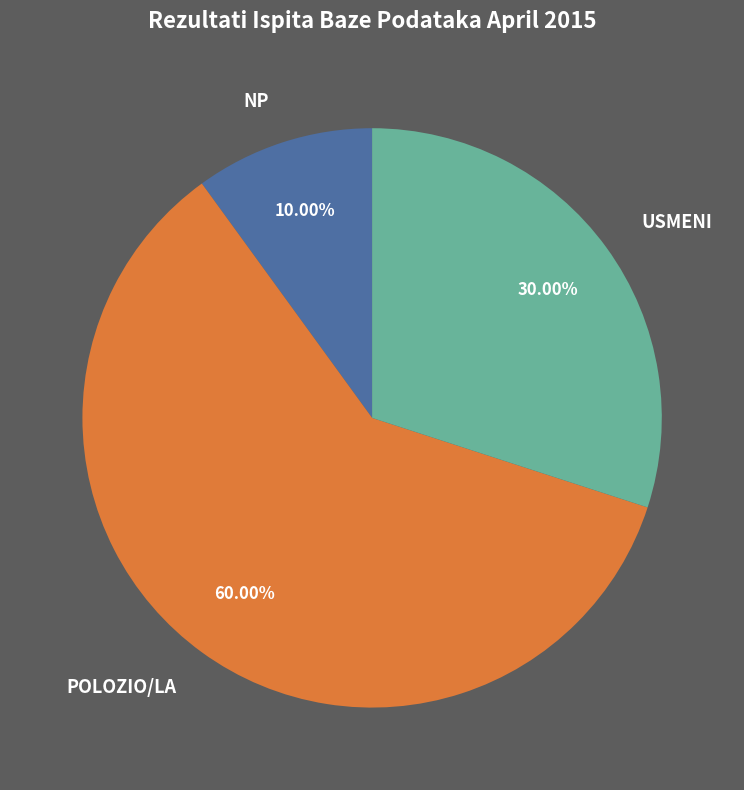

What percentage is the POLOZIO/LA slice, to the nearest percent?

60%